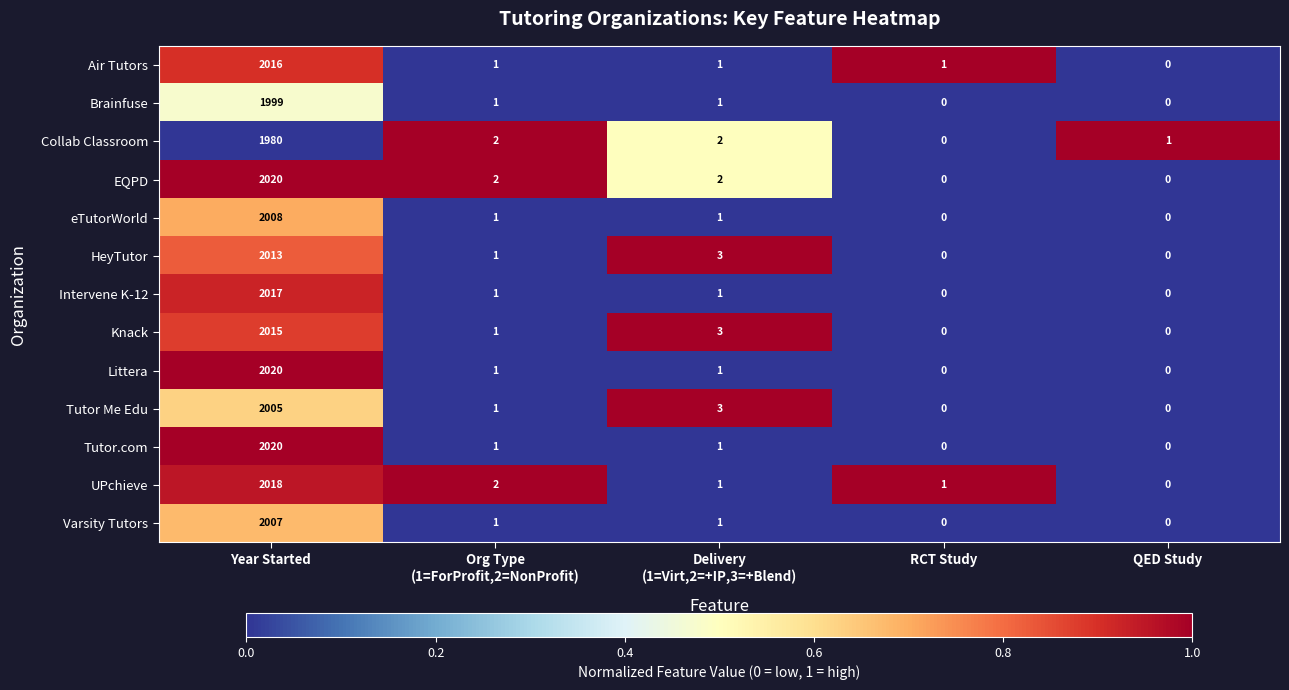

What is the average value of the Knack series?

404